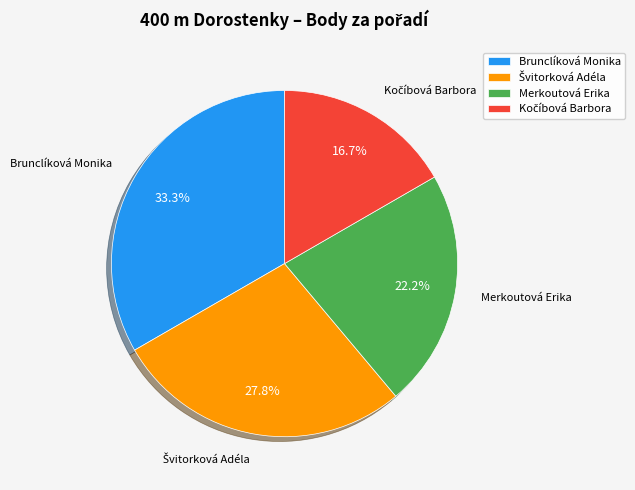

Is the sum of Brunclíková Monika and Merkoutová Erika greater than half?

Yes